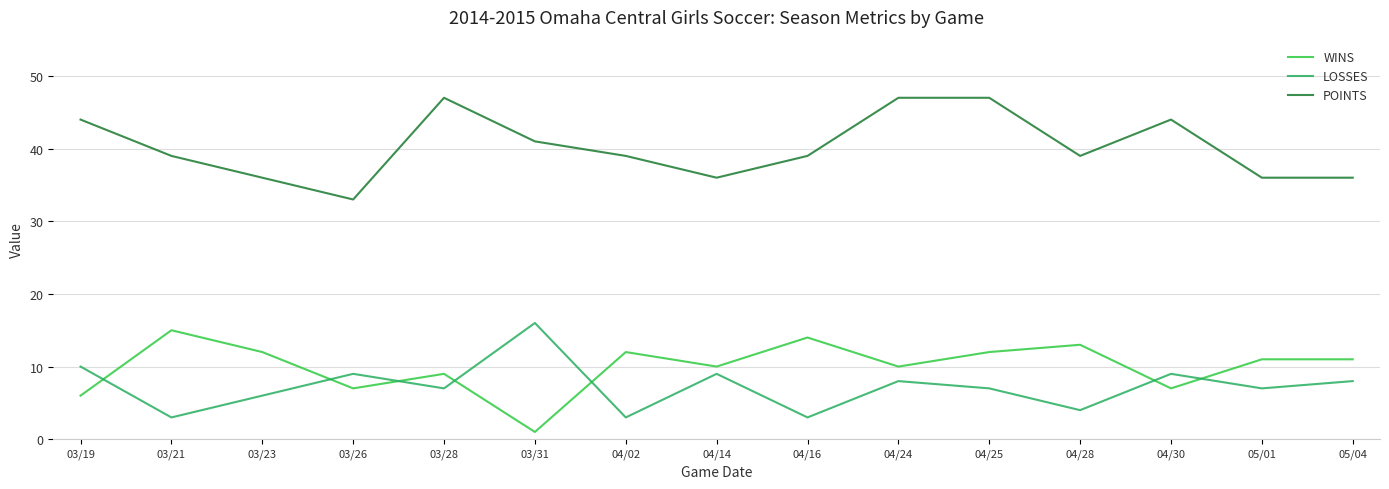

The LOSSES series shows 8 at 05/04. True or false?

True